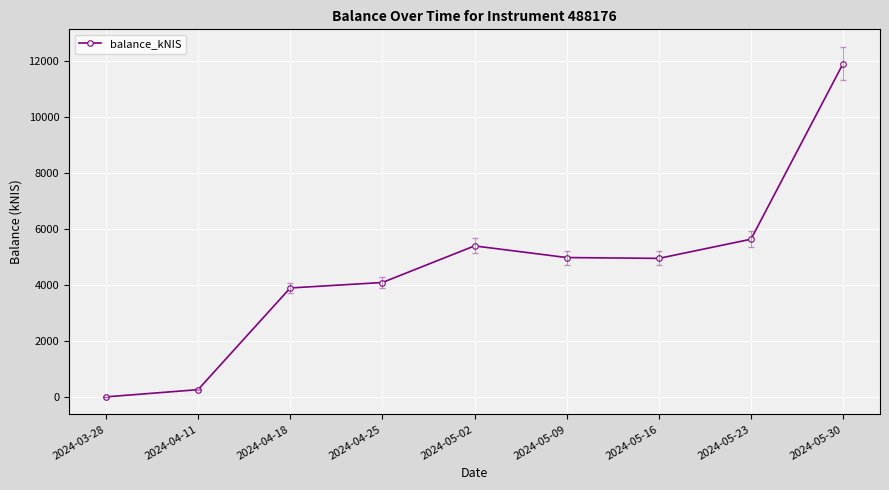

What is the change in value from 2024-05-16 to 2024-05-23?

+683.9